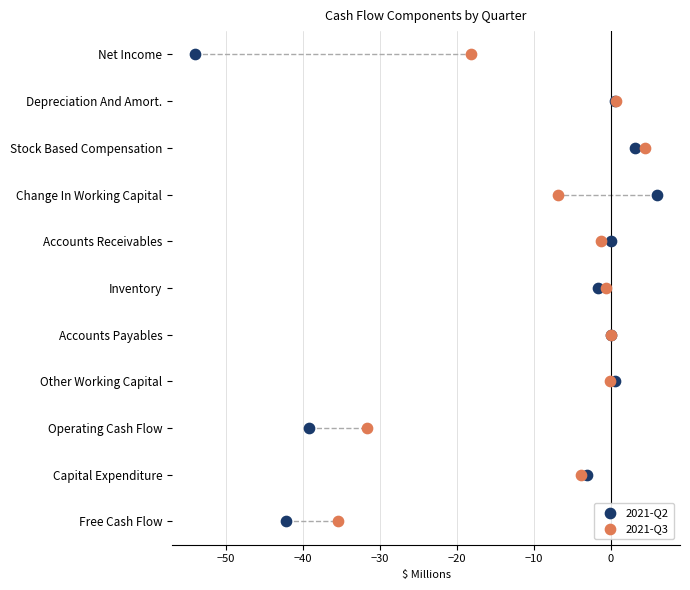

What are all the series names shown in the legend?

2021-Q2, 2021-Q3